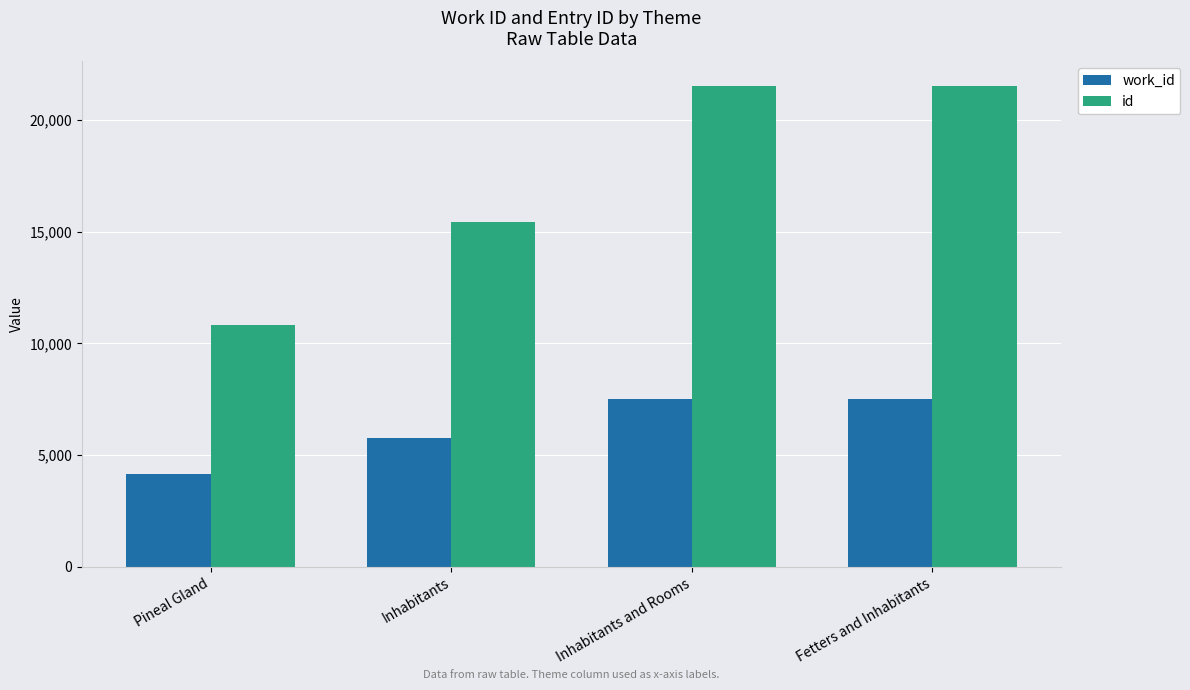

Is it true that id equals 15428 at Inhabitants?

True